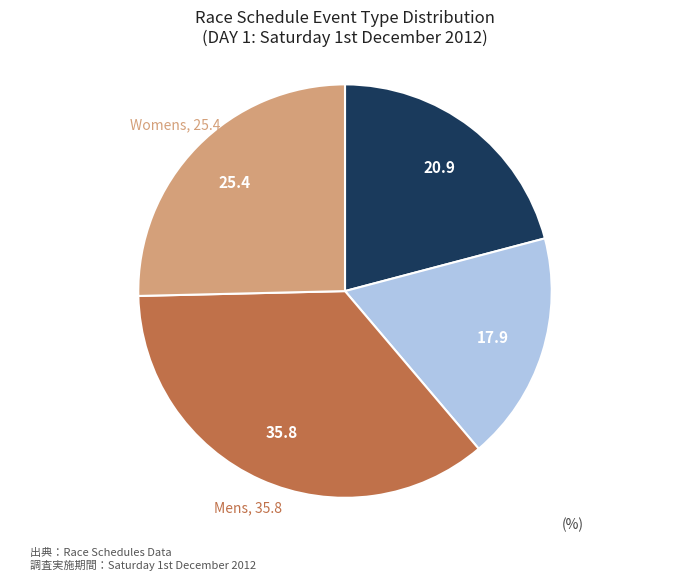

Is the sum of Womens and Boys greater than half?

No